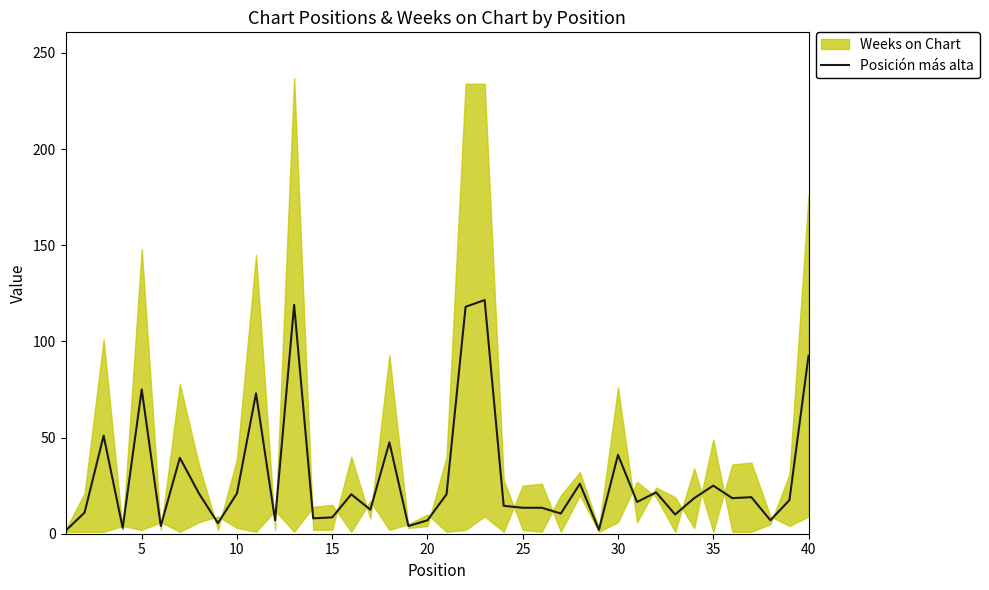

How many lines are shown in the chart?

1